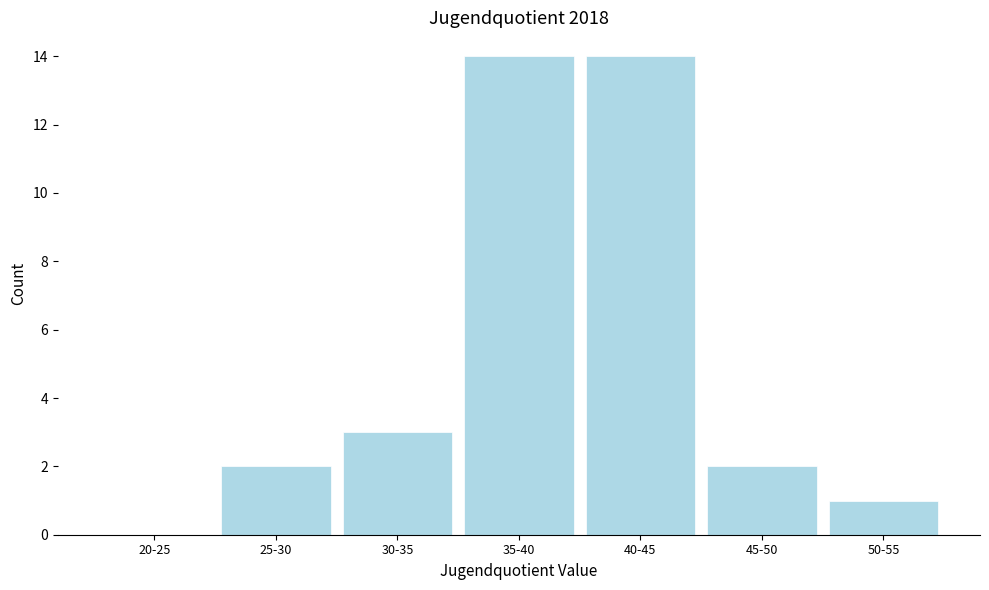

Reading right to left, extract all data points from this chart.

50-55=1	45-50=2	40-45=14	35-40=14	30-35=3	25-30=2	20-25=0